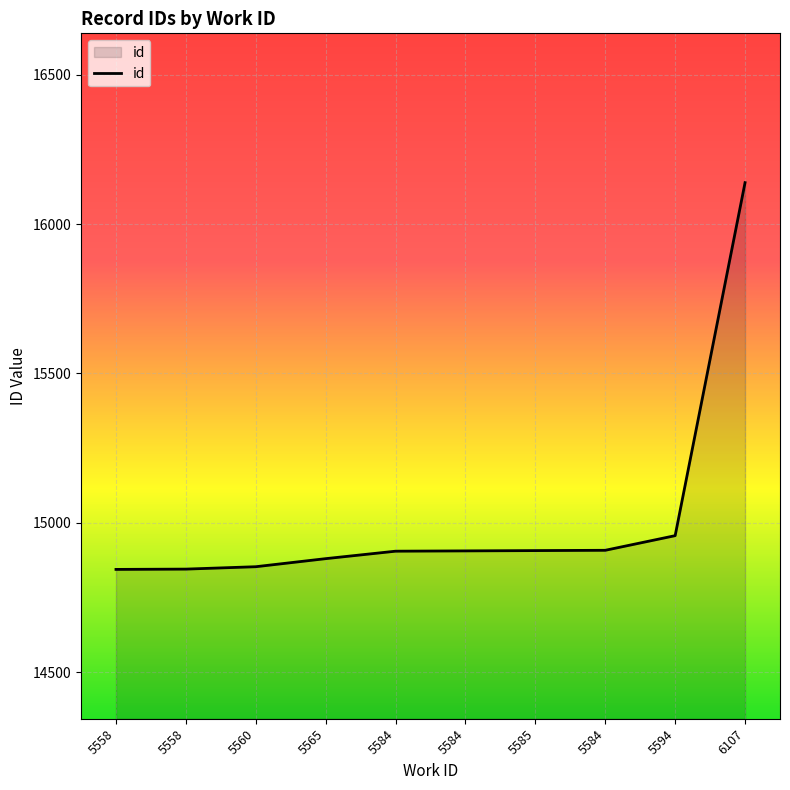

What is the change in value from 5584 to 5594?

+52